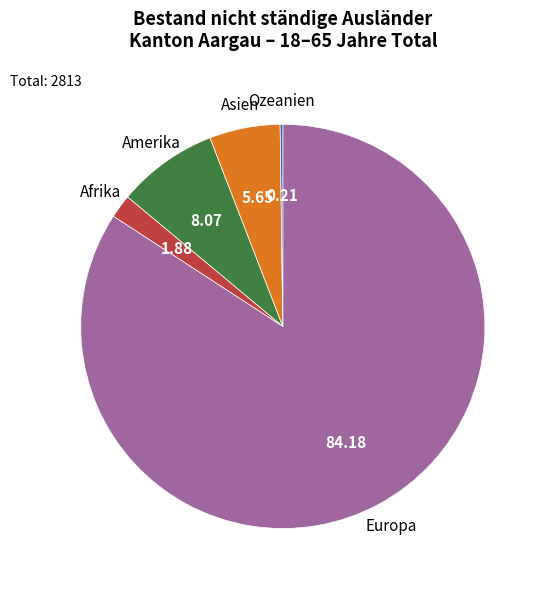

Is the sum of Asien and Afrika greater than half?

No